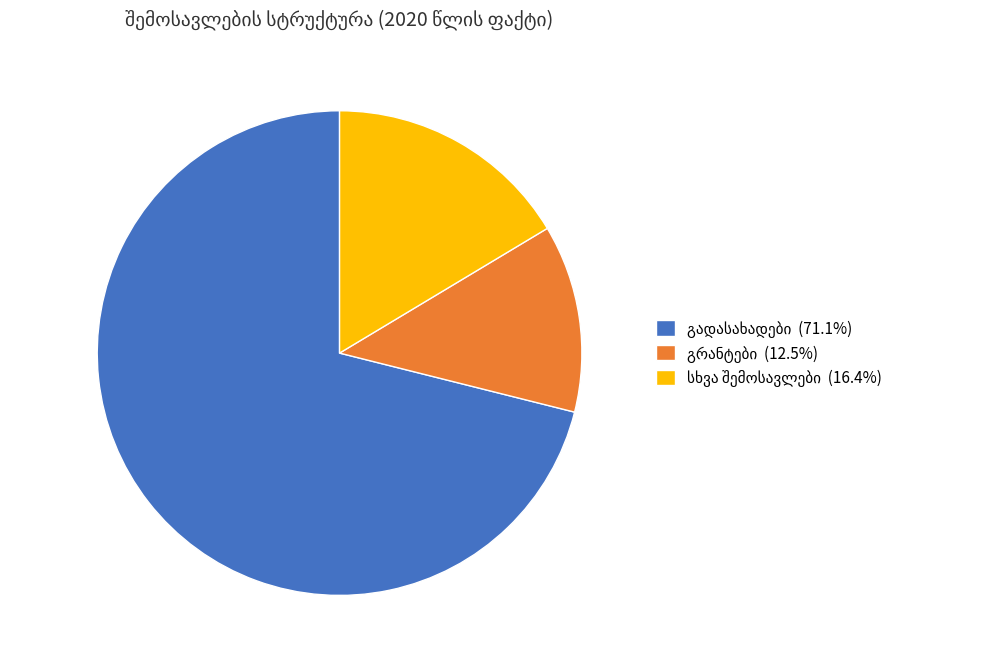

Is there a majority slice in this chart?

Yes